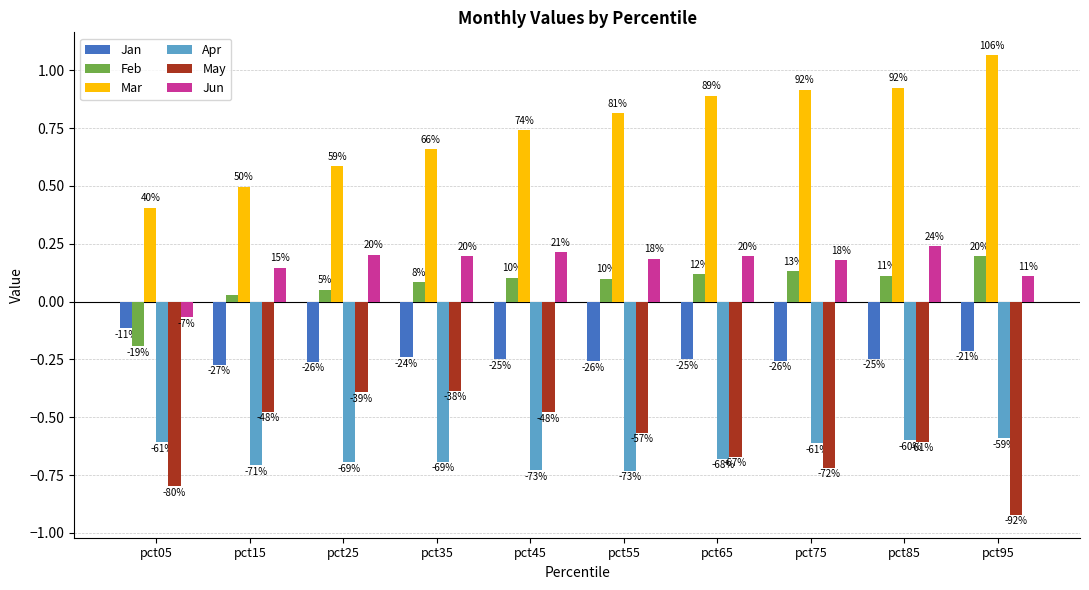

Does the chart contain any negative values?

Yes